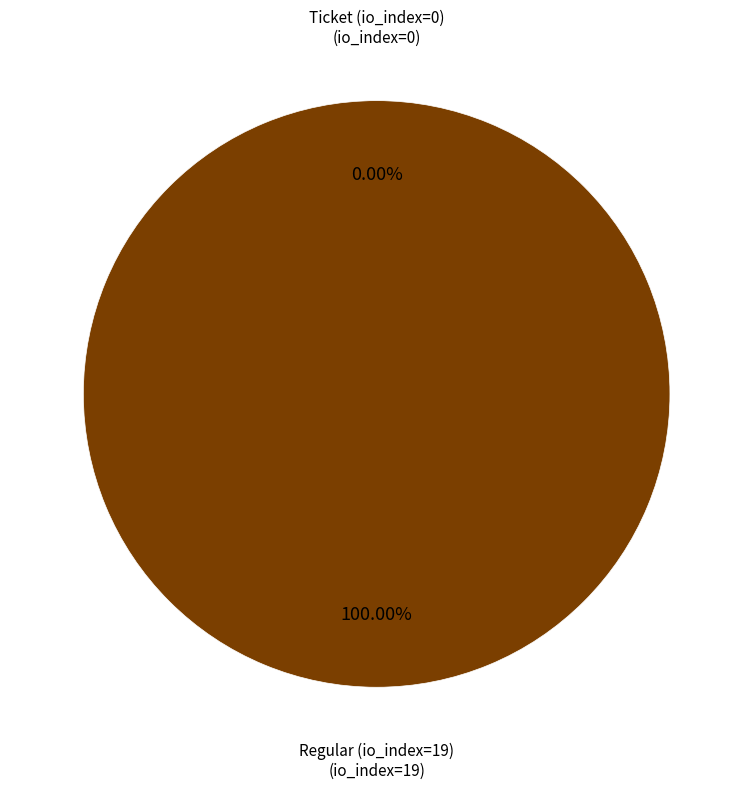

Does Regular (io_index=19) represent more than half of the total?

Yes